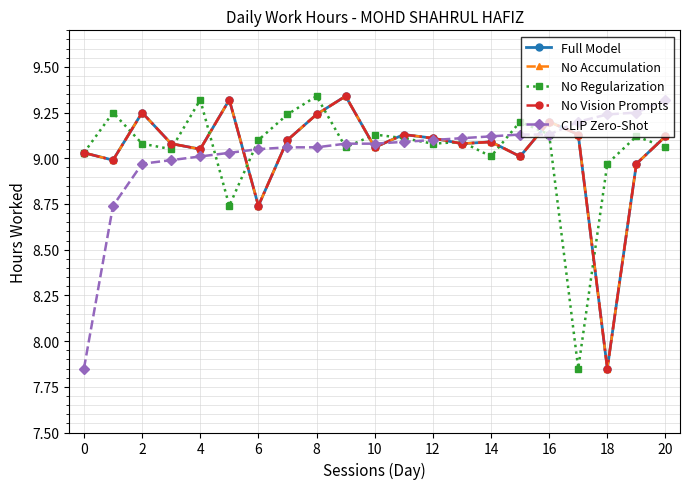

What is the difference between the maximum and minimum values in the No Accumulation series?

1.5